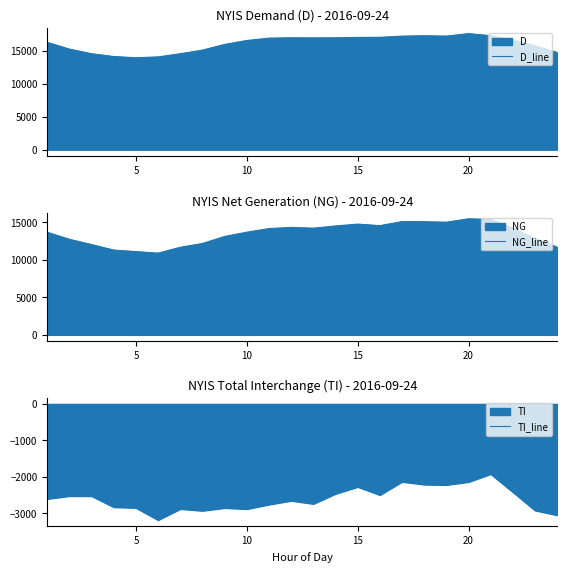

Which series has the largest total across all categories?

D_line